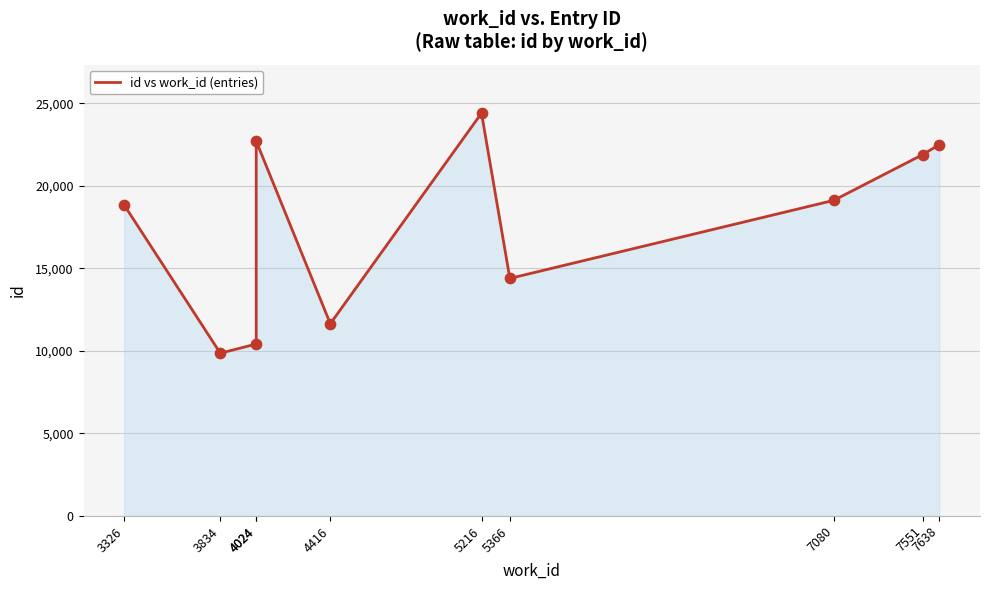

Which has a higher value, 4416 or 4024?

4024